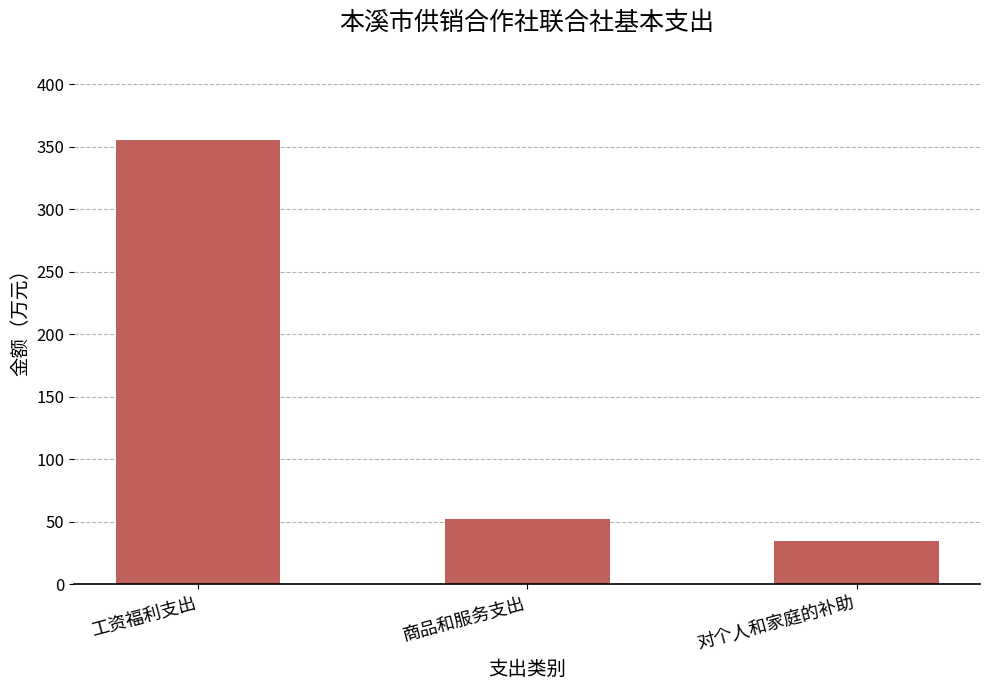

Rank the categories by value from highest to lowest.

工资福利支出, 商品和服务支出, 对个人和家庭的补助